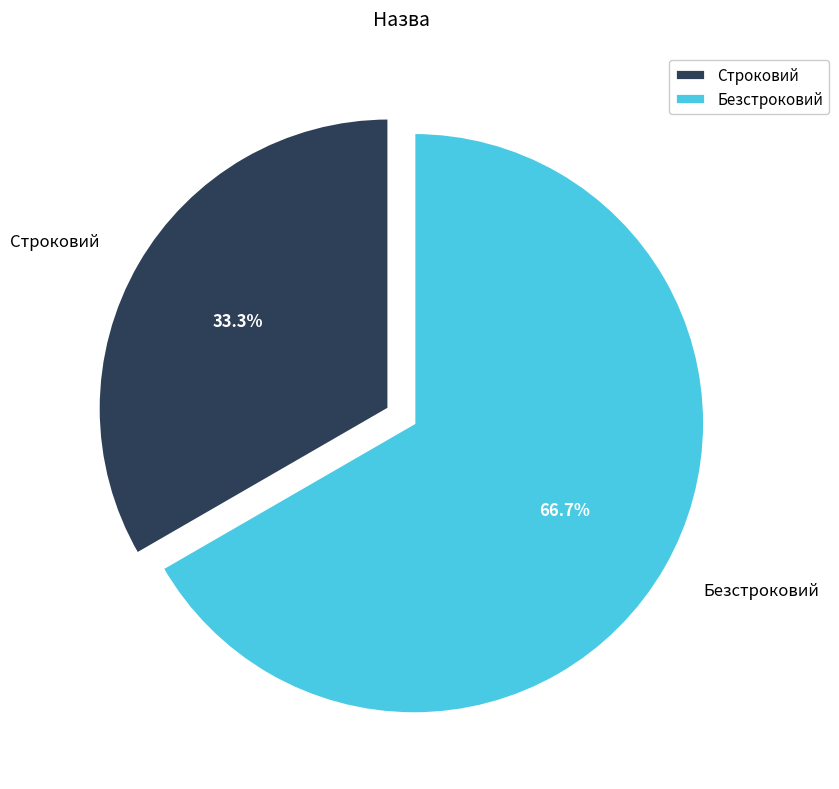

Count the number of slices in the pie.

2